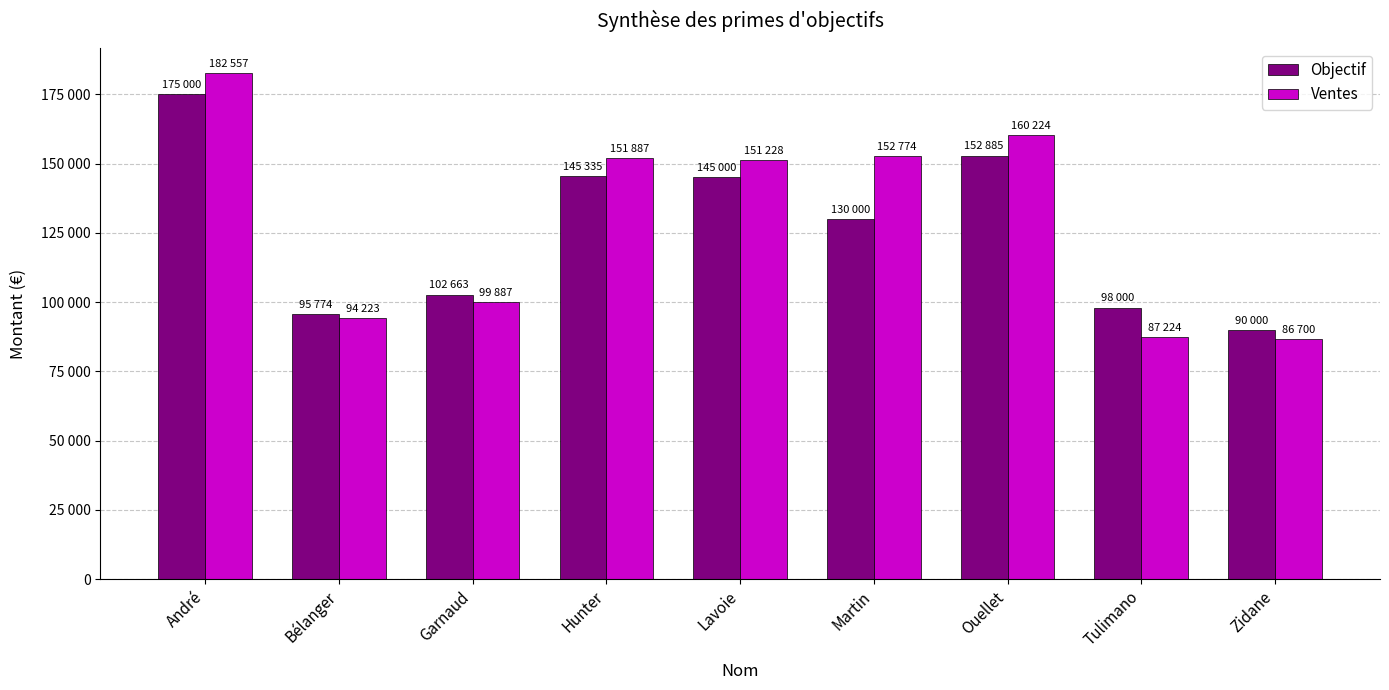

What is the difference between the highest and lowest values at Tulimano?

10776